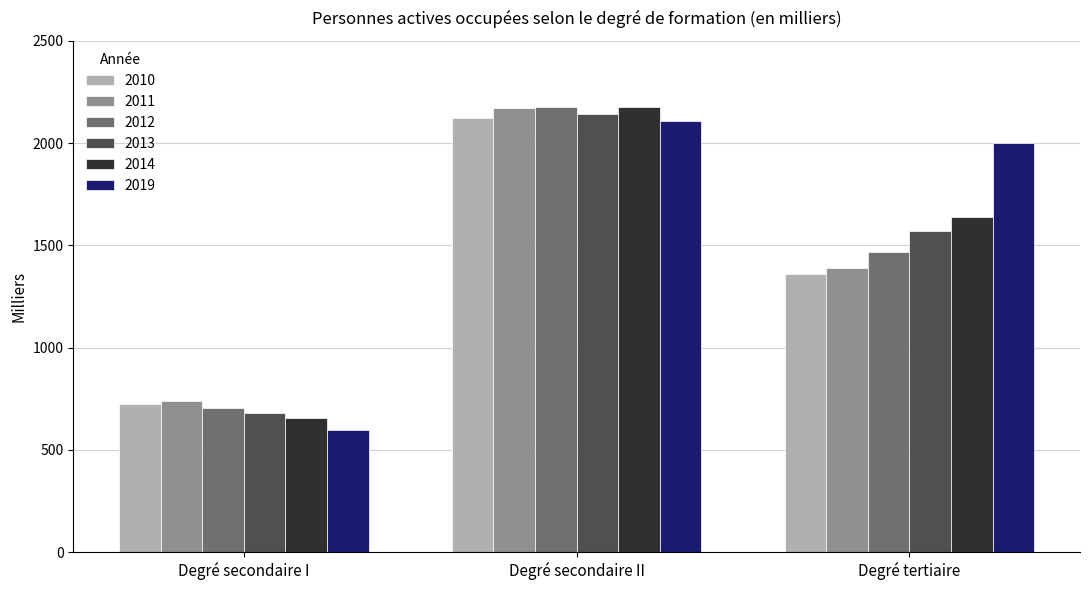

Reading right to left, transcribe all the data shown in this chart.

2010: 1359.6	2124.8	723.2
2011: 1387.8	2170.3	740.0
2012: 1469.0	2178.4	704.0
2013: 1570.1	2141.5	681.4
2014: 1636.2	2174.4	658.4
2019: 2000.7	2108.1	597.0